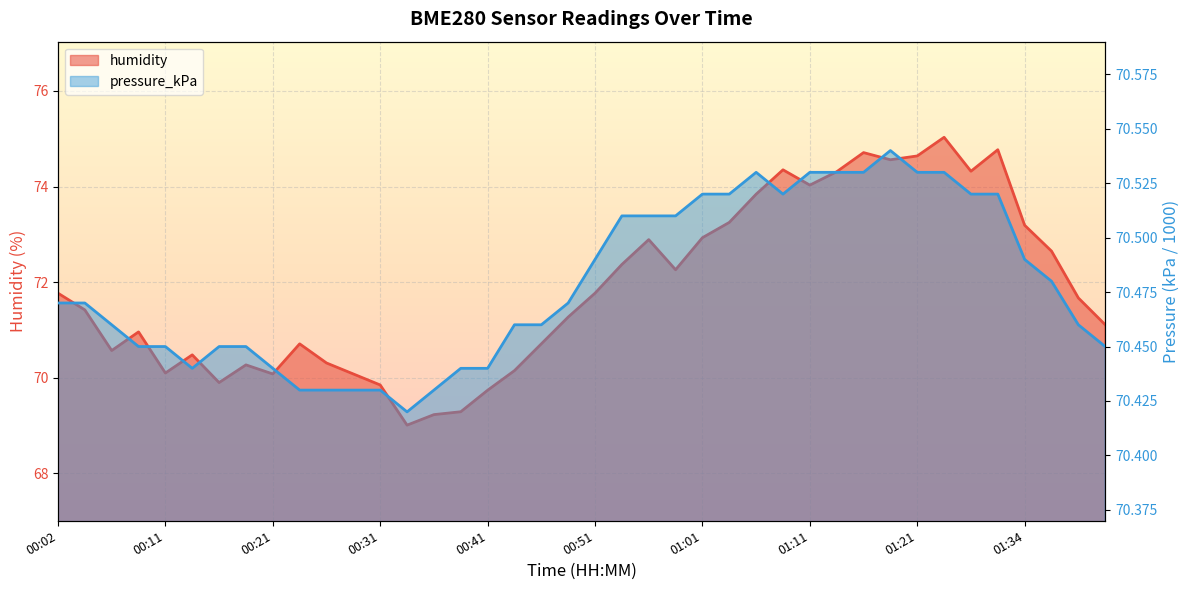

Where is the first local minimum for humidity?

00:06